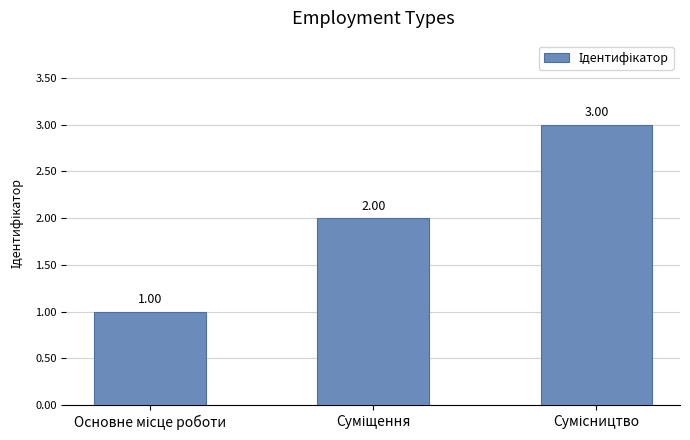

Where is the data nearest to the value 2?

Суміщення